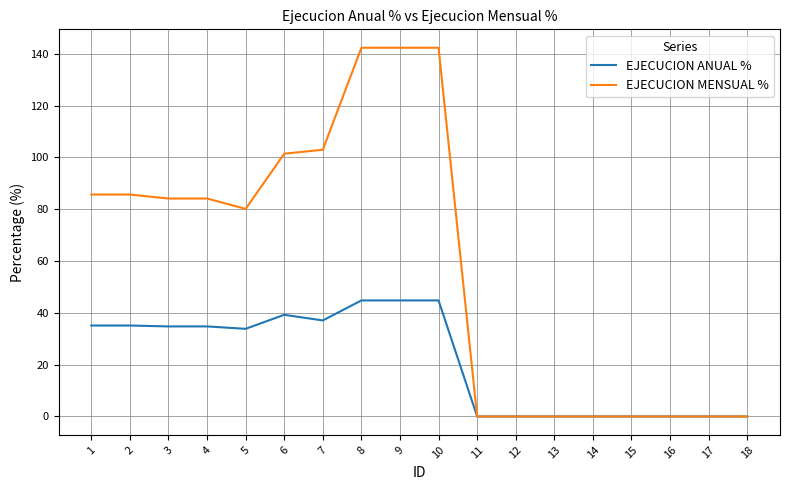

The EJECUCION ANUAL % series shows 39.2 at 6. True or false?

True